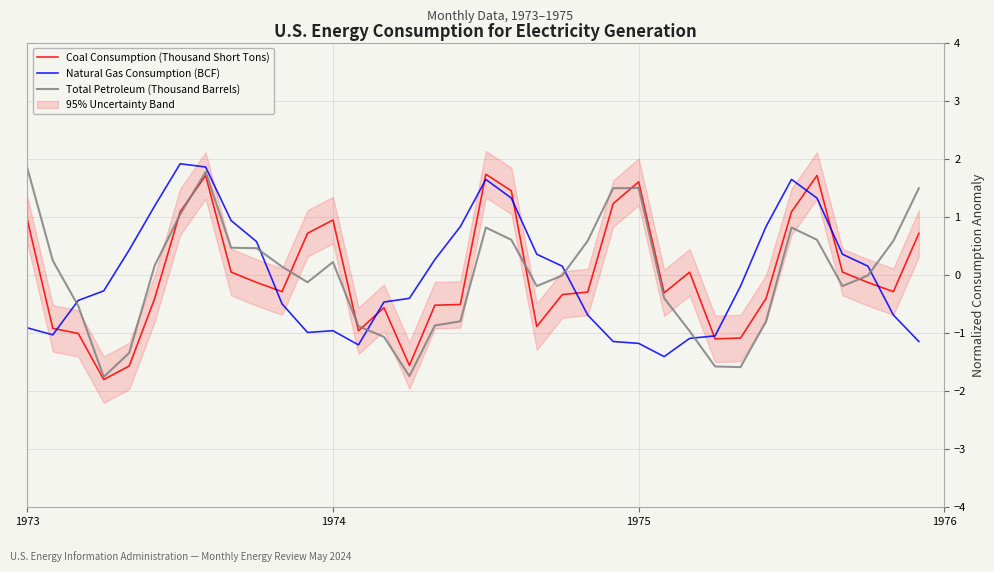

What is the minimum value for Coal Consumption (Thousand Short Tons)?

-1.8